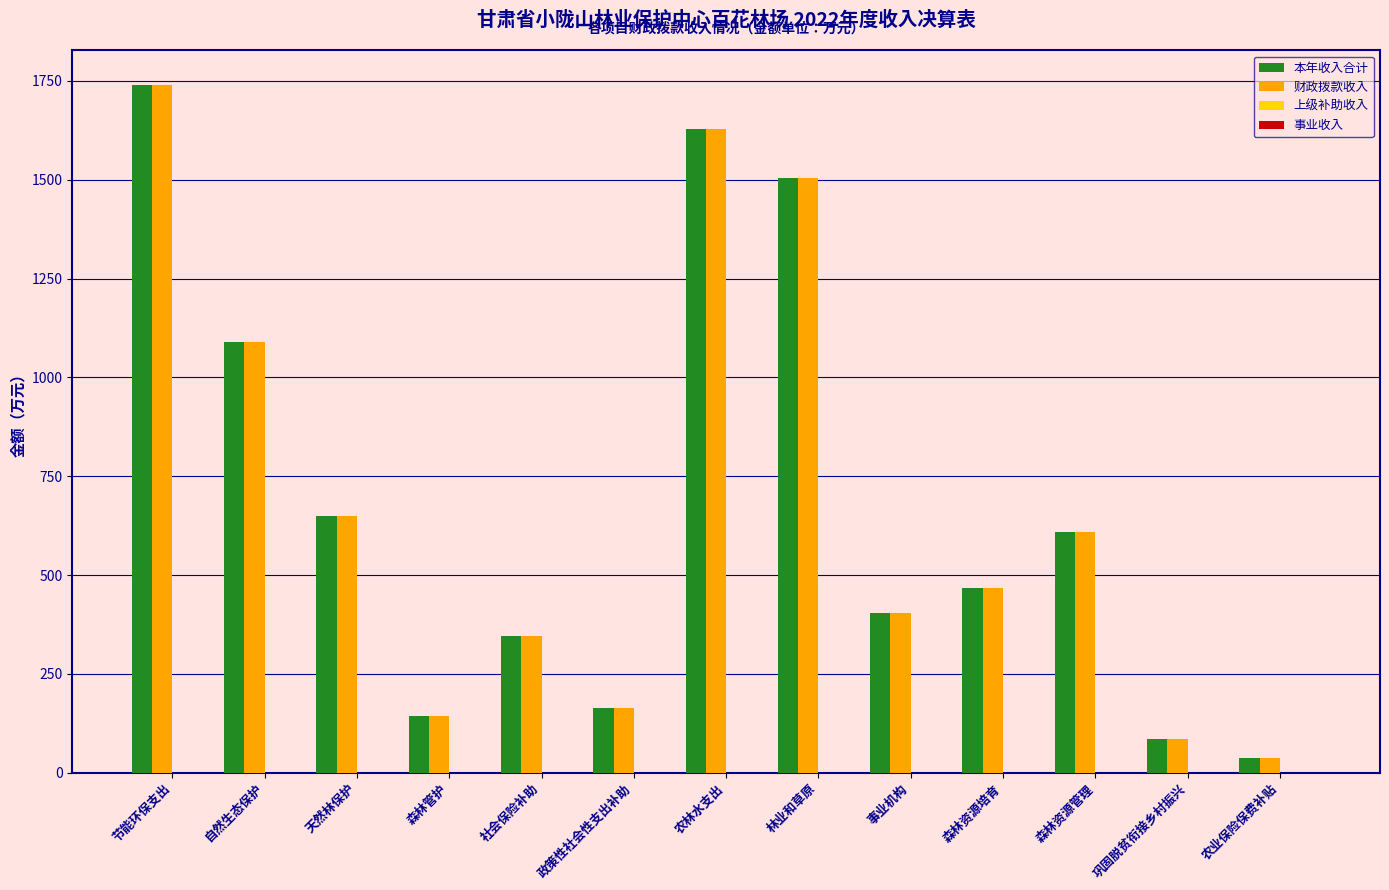

Which label corresponds to the largest value in the chart?

节能环保支出